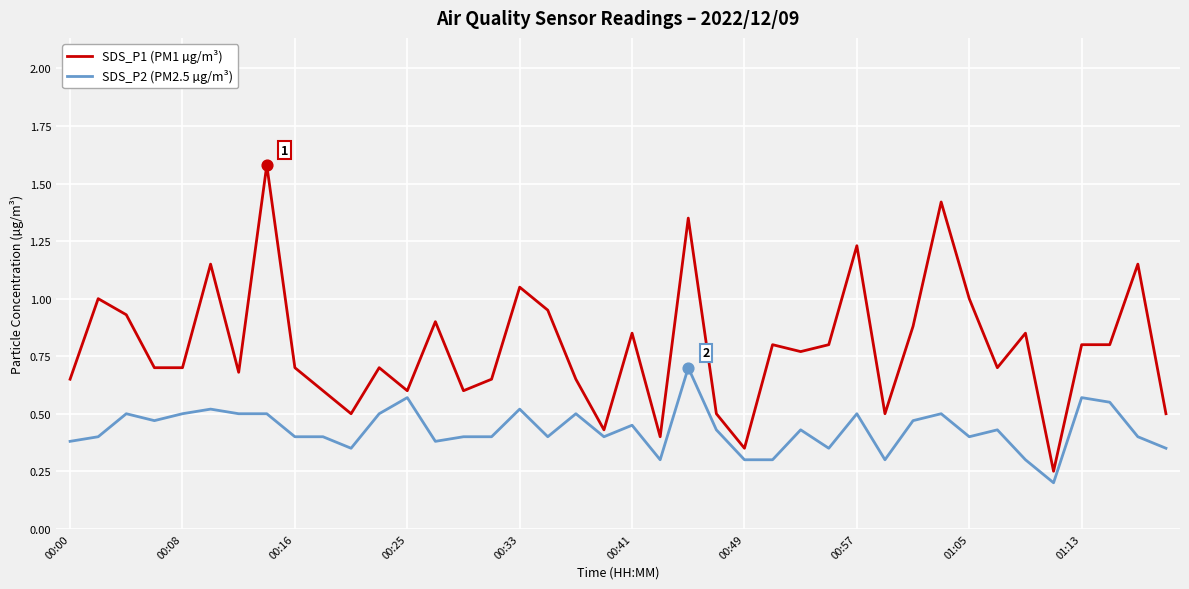

Which series has the largest total across all categories?

SDS_P1 (PM1 µg/m³)